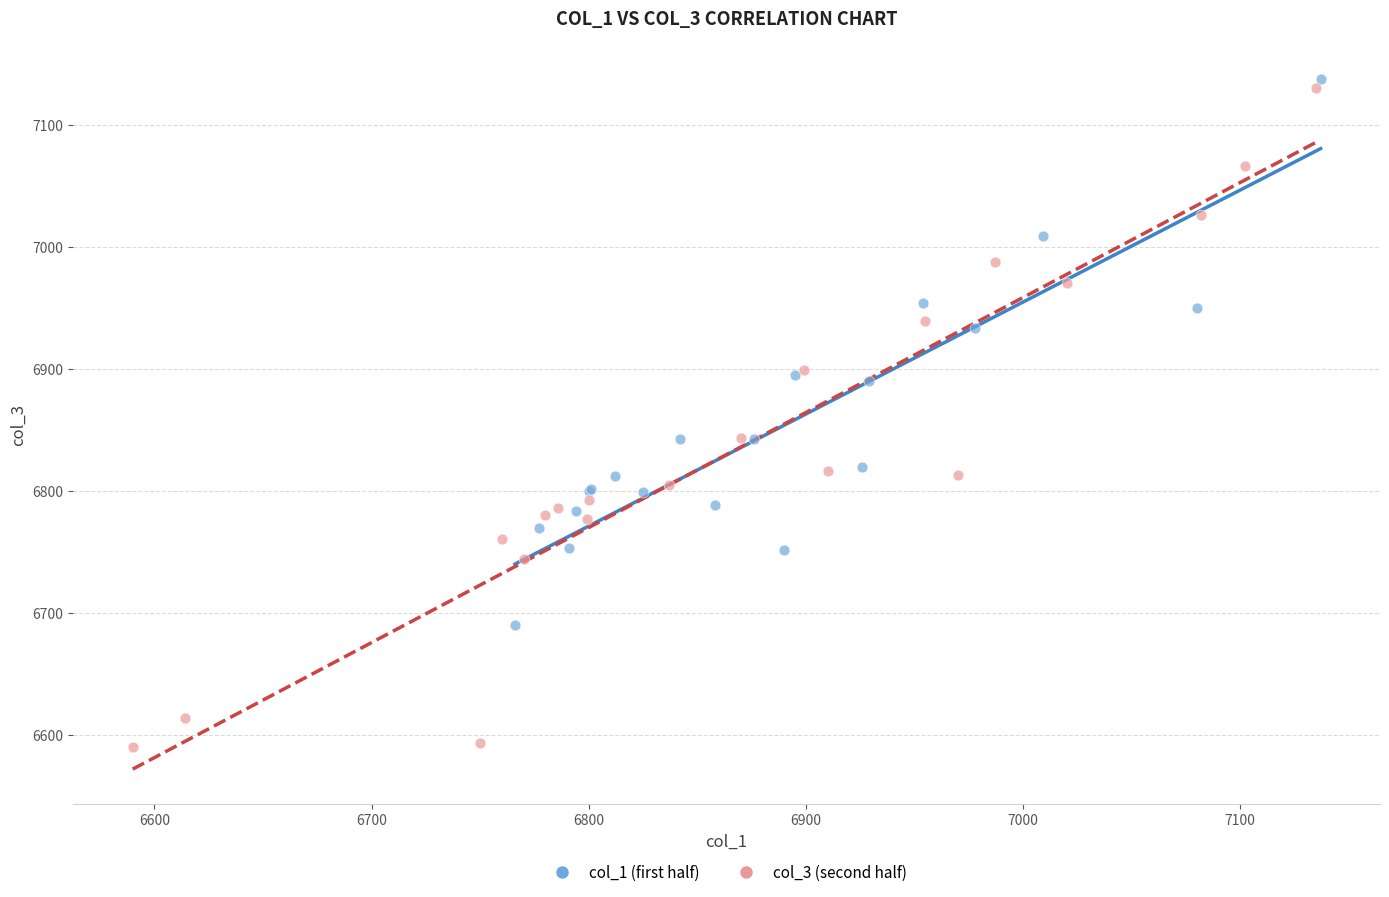

What are all the series names shown in the legend?

col_1 (first half), col_3 (second half)